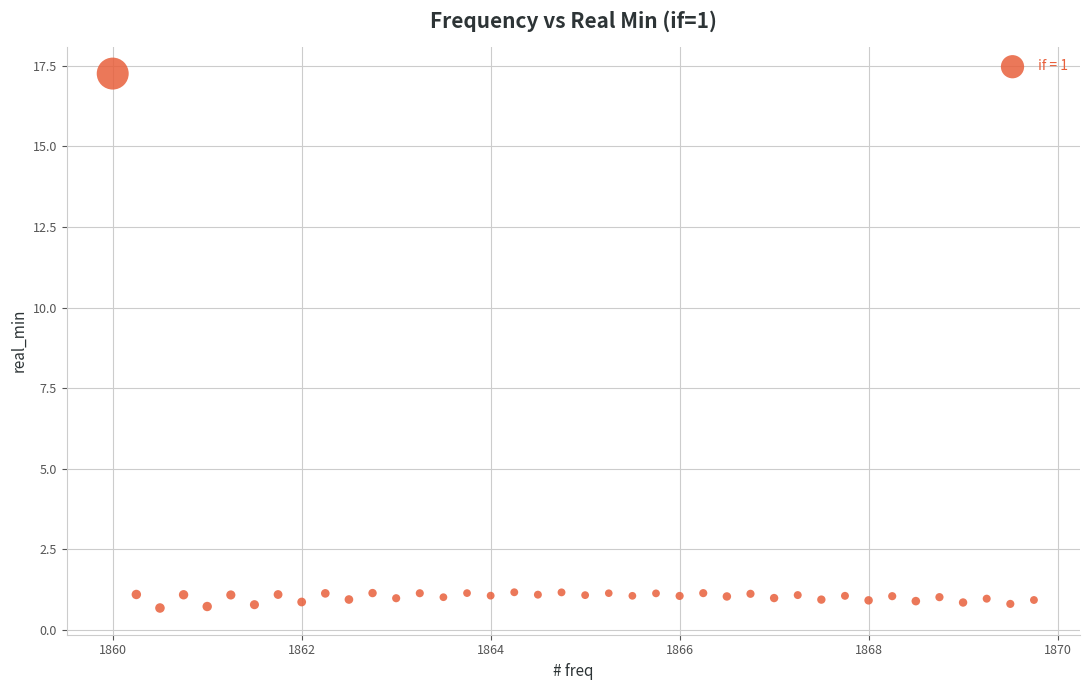

What is the range of X values (max minus min)?

9.8